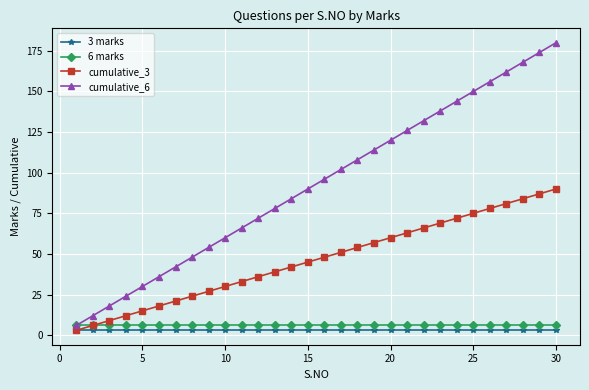

How many series are shown in this chart?

4